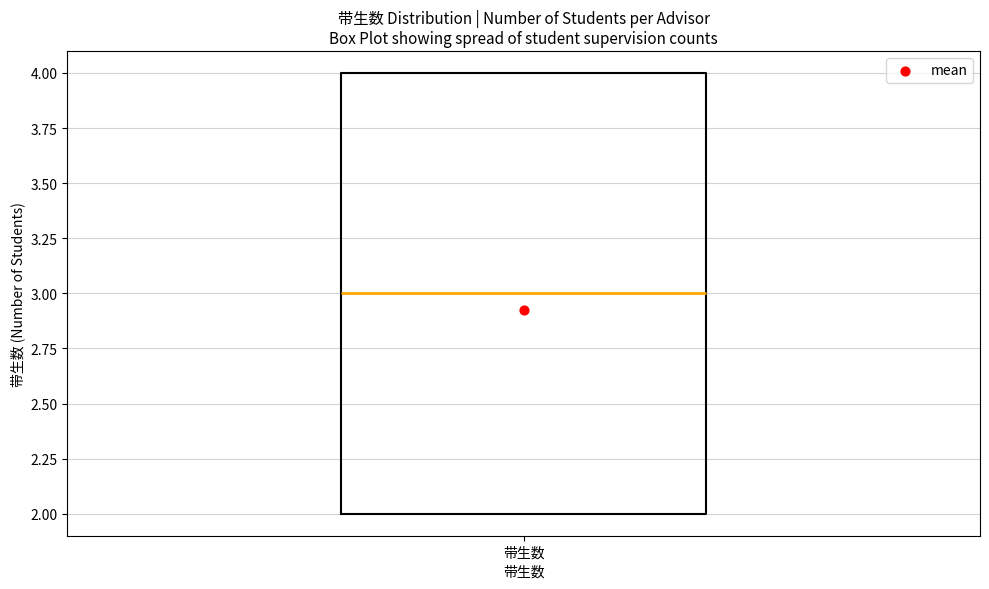

Read this box plot against the y-axis: the position of the median line, the range covered by the box, and the ends of both whiskers. The values are not printed on the chart, so give them approximately, as read against the axis.

median 3, box 2 to 4, whiskers 2 to 4